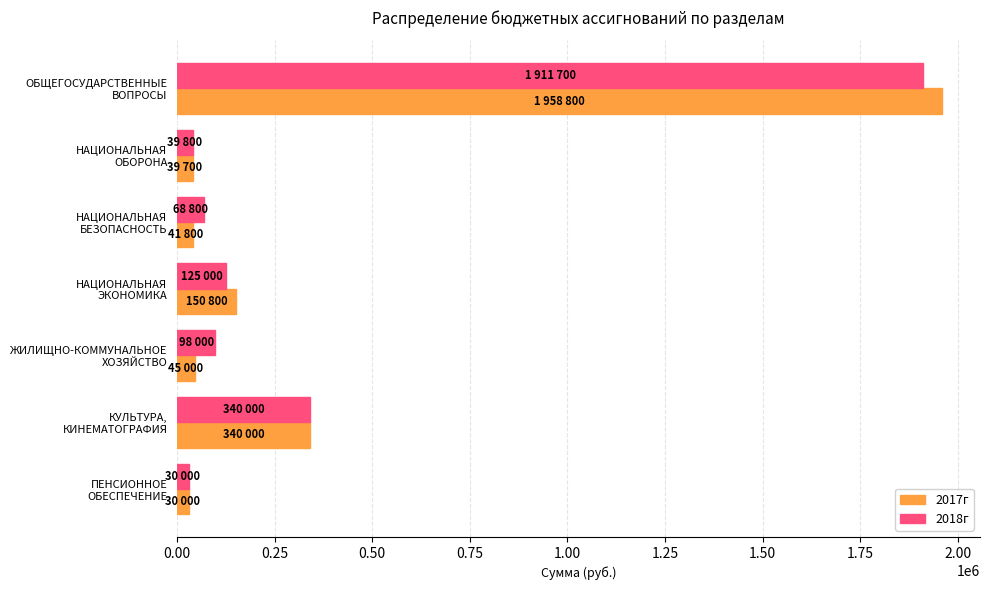

What is the greatest value displayed?

1958800